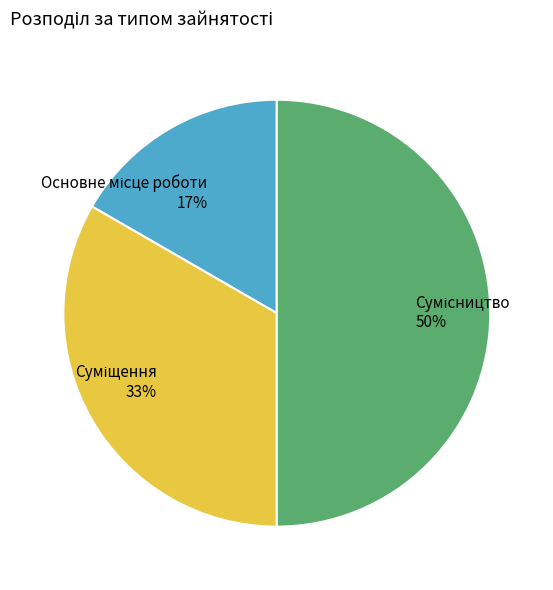

To the nearest percent, what is the average slice percentage?

33%